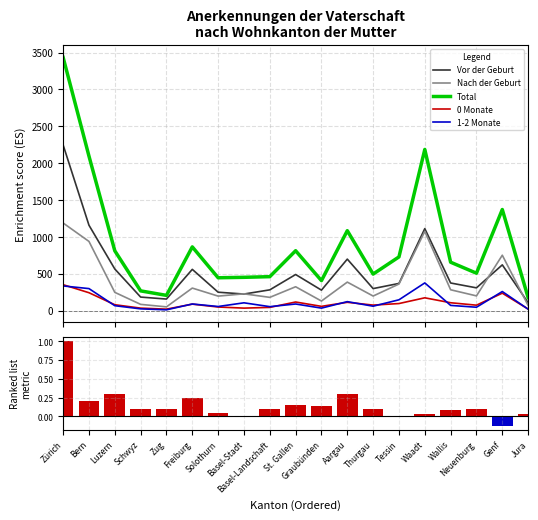

What is the difference between the highest and lowest values at Schwyz?

266.9